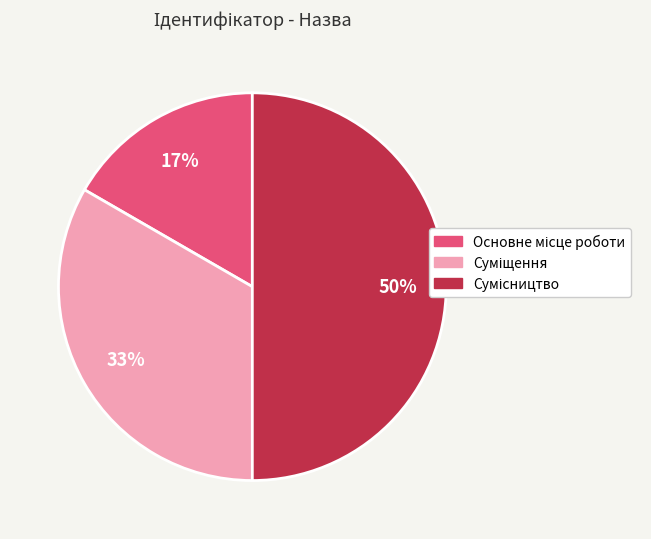

To the nearest percent, what is the difference between the largest and smallest slice percentages?

33%